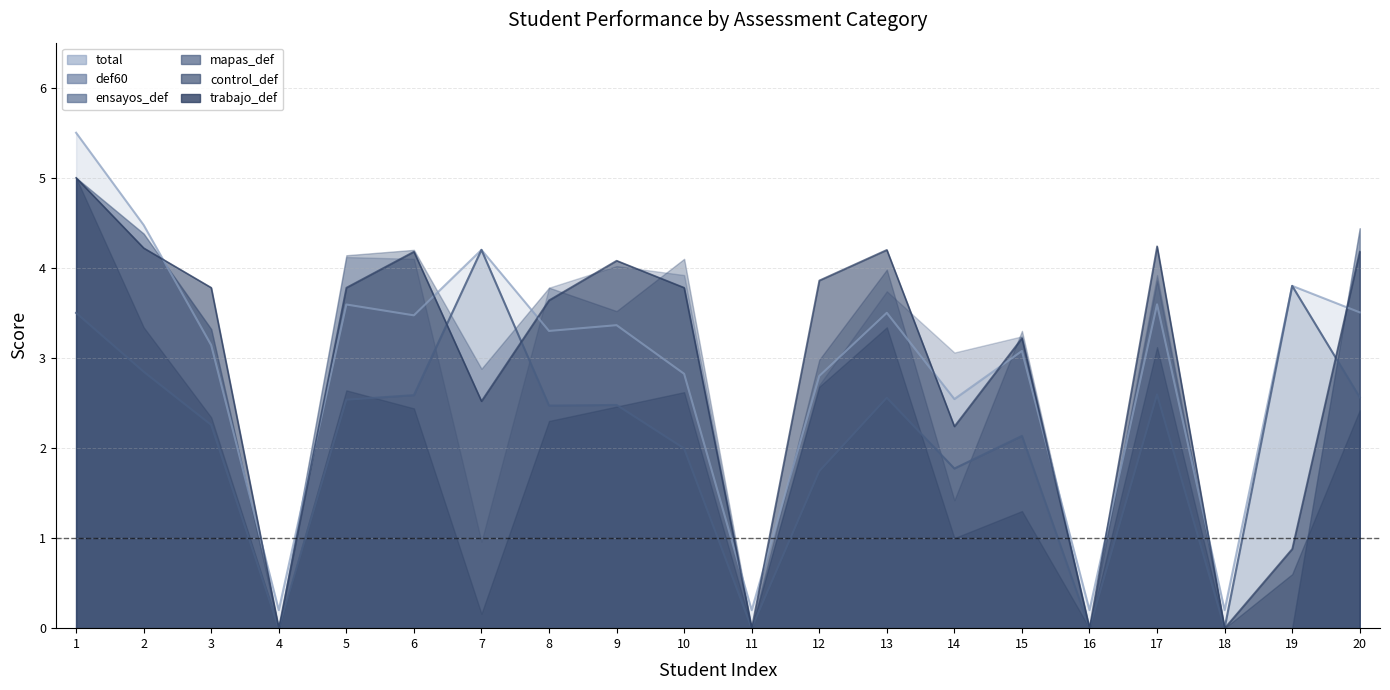

Where is the first local minimum for def60?

4